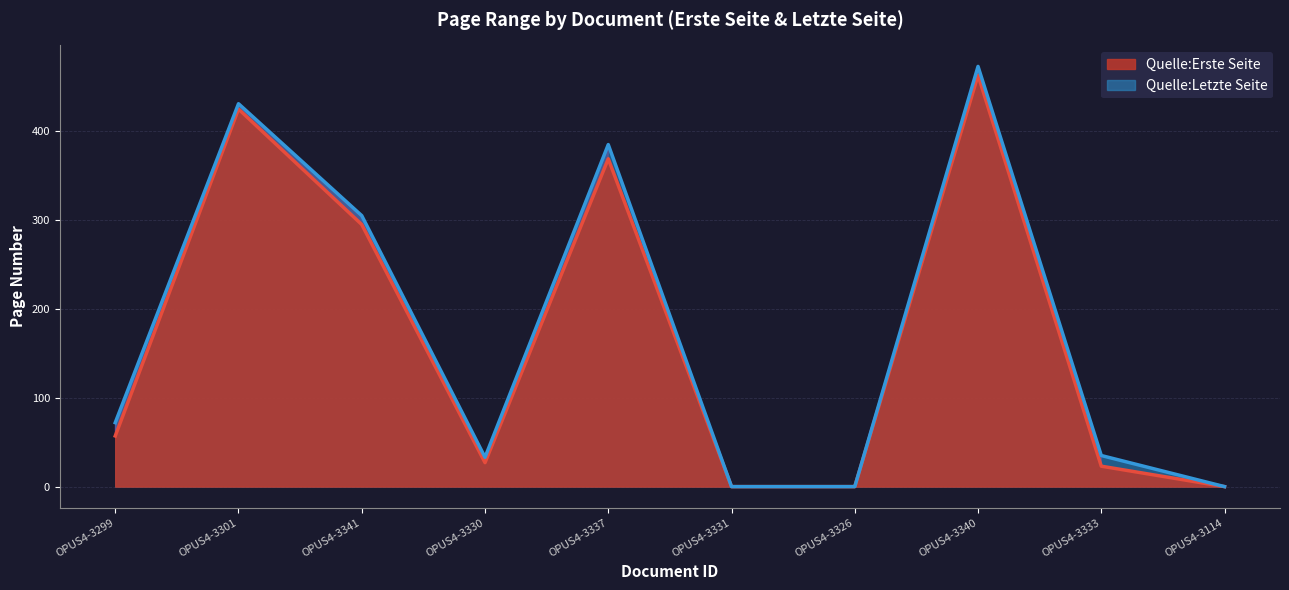

What is the label of the 10th point from the left?

OPUS4-3114